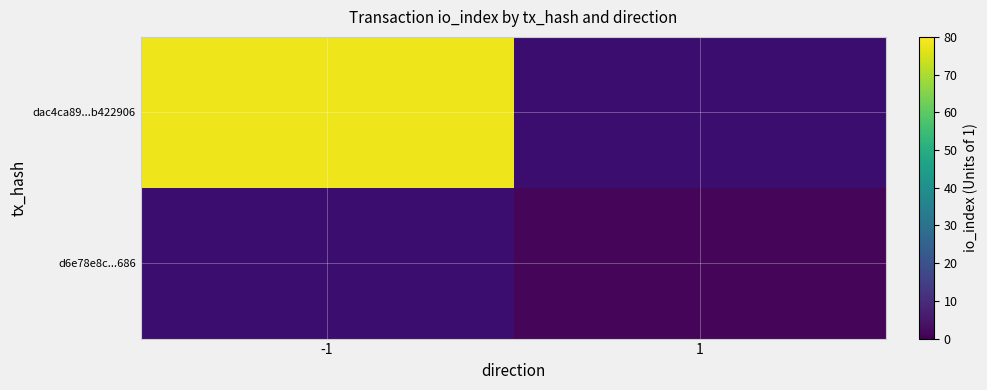

Reading left to right, transcribe all the data shown in this chart.

dac4ca89...b422906: -1=78	1=0
d6e78e8c...686: -1=0	1=1